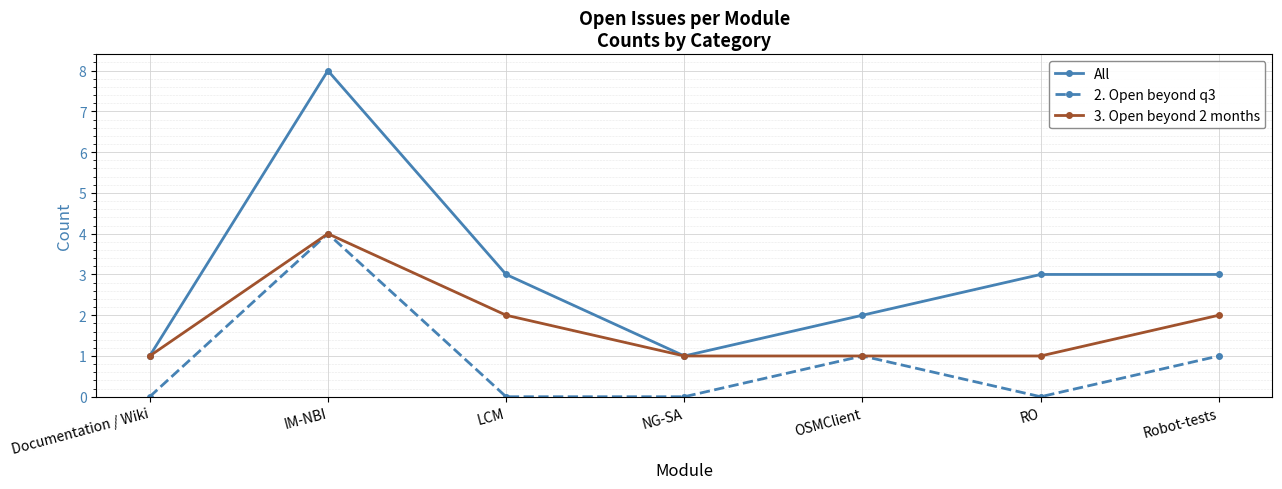

At which label does All first exceed 3?

IM-NBI